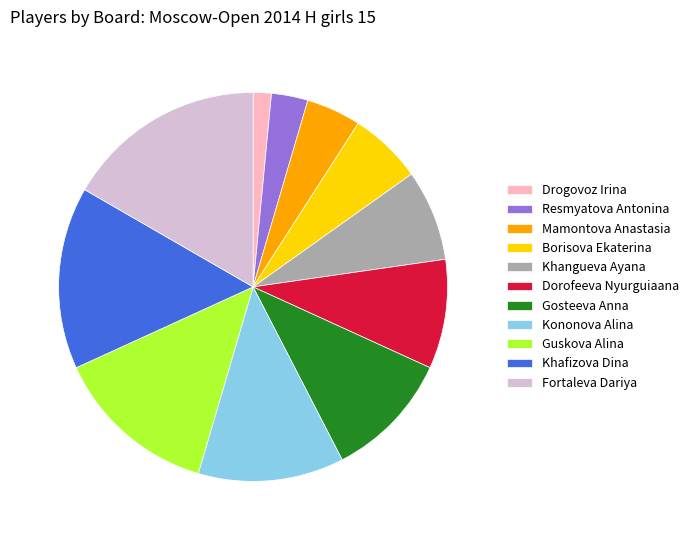

Which slice is the smallest?

Drogovoz Irina